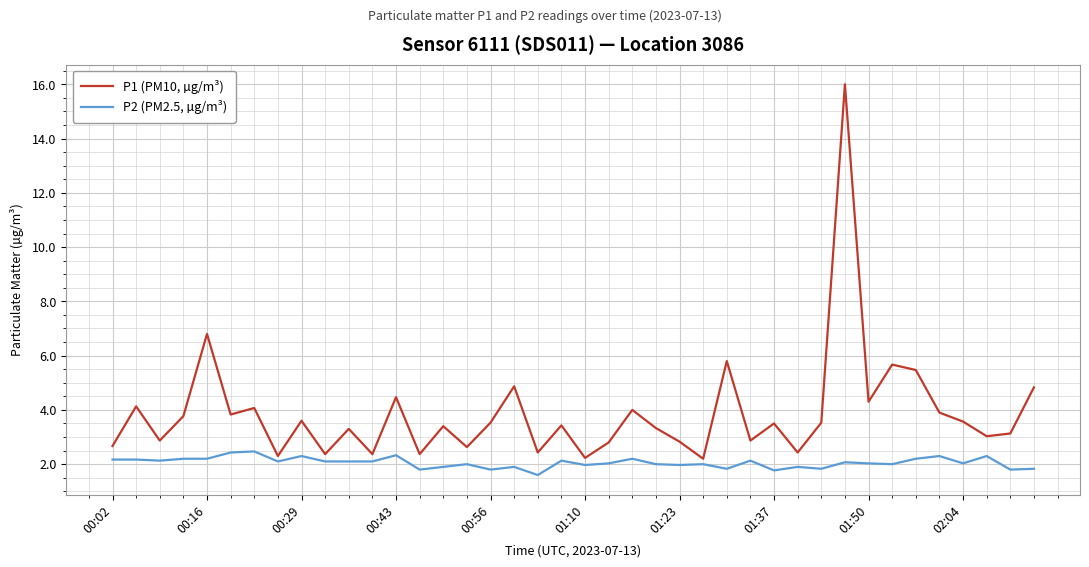

What is the greatest value displayed?

16.0